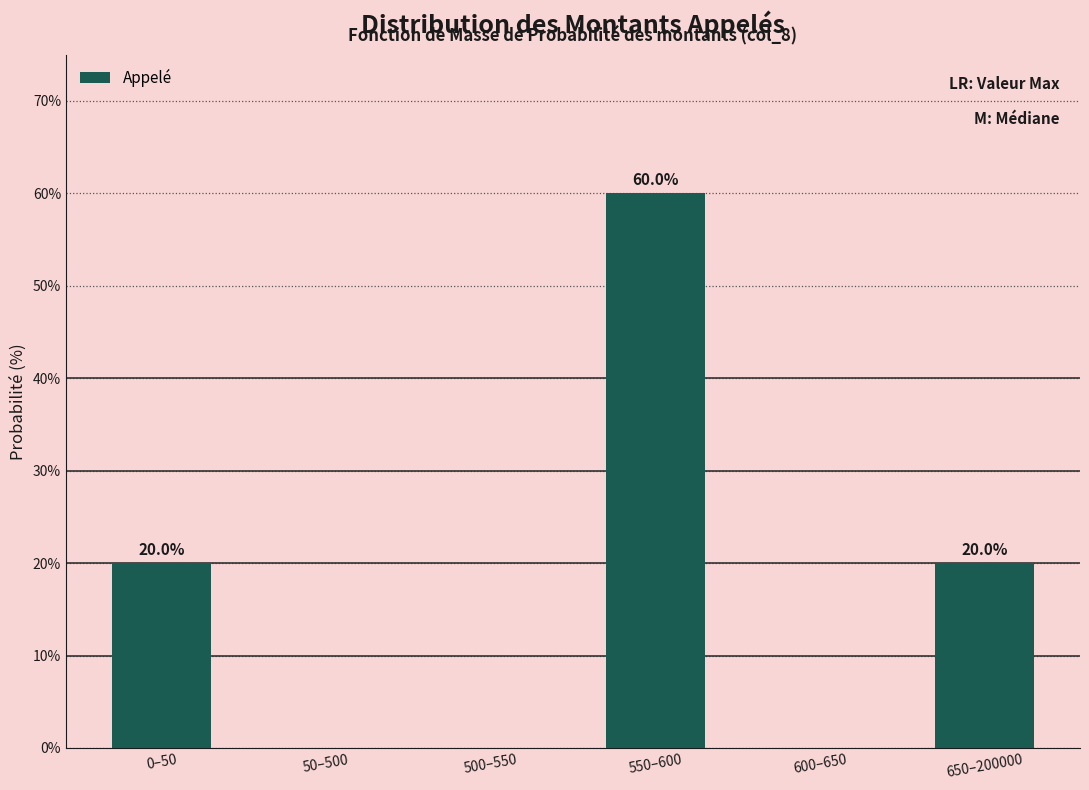

Reading left to right, what are all the values shown in this chart?

0–50=20	50–500=0	500–550=0	550–600=60	600–650=0	650–200000=20